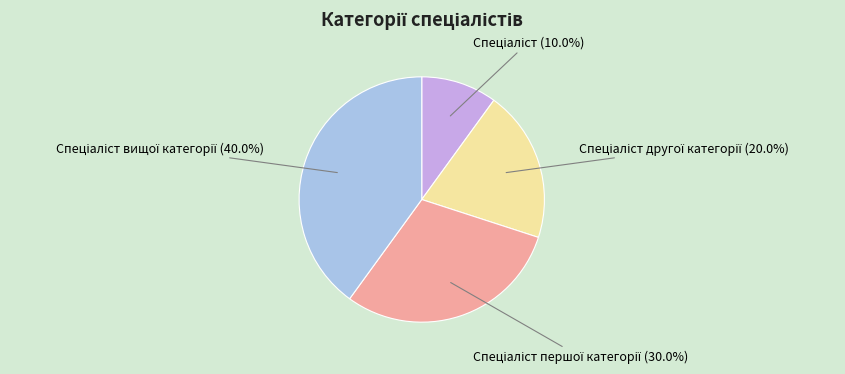

Is there a majority slice in this chart?

No